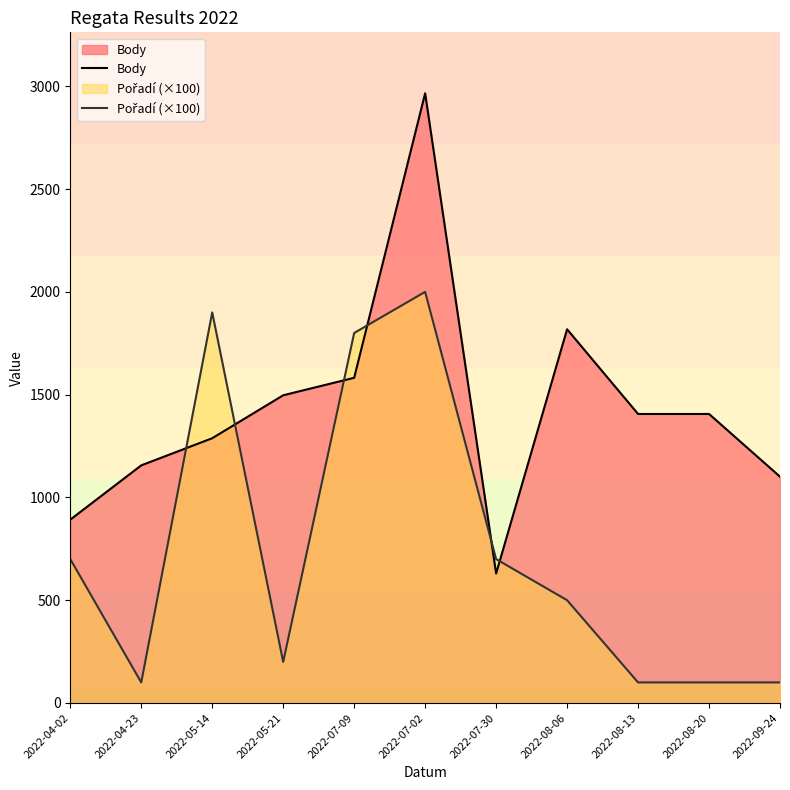

The Pořadí (×100) series shows 1016 at 2022-04-02. True or false?

False